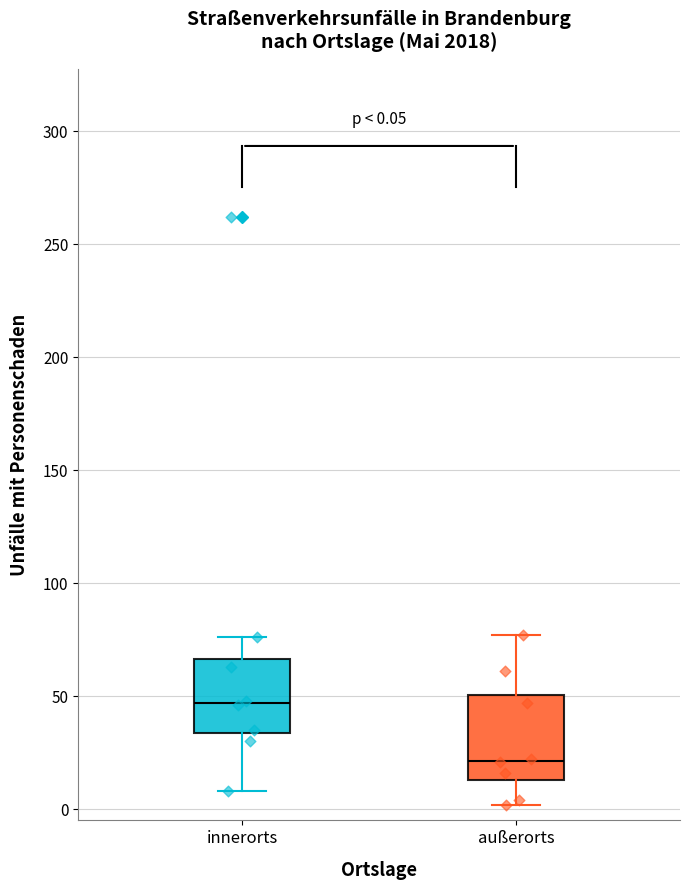

Comparing the boxes themselves (not the whiskers), which one is the tallest?

außerorts